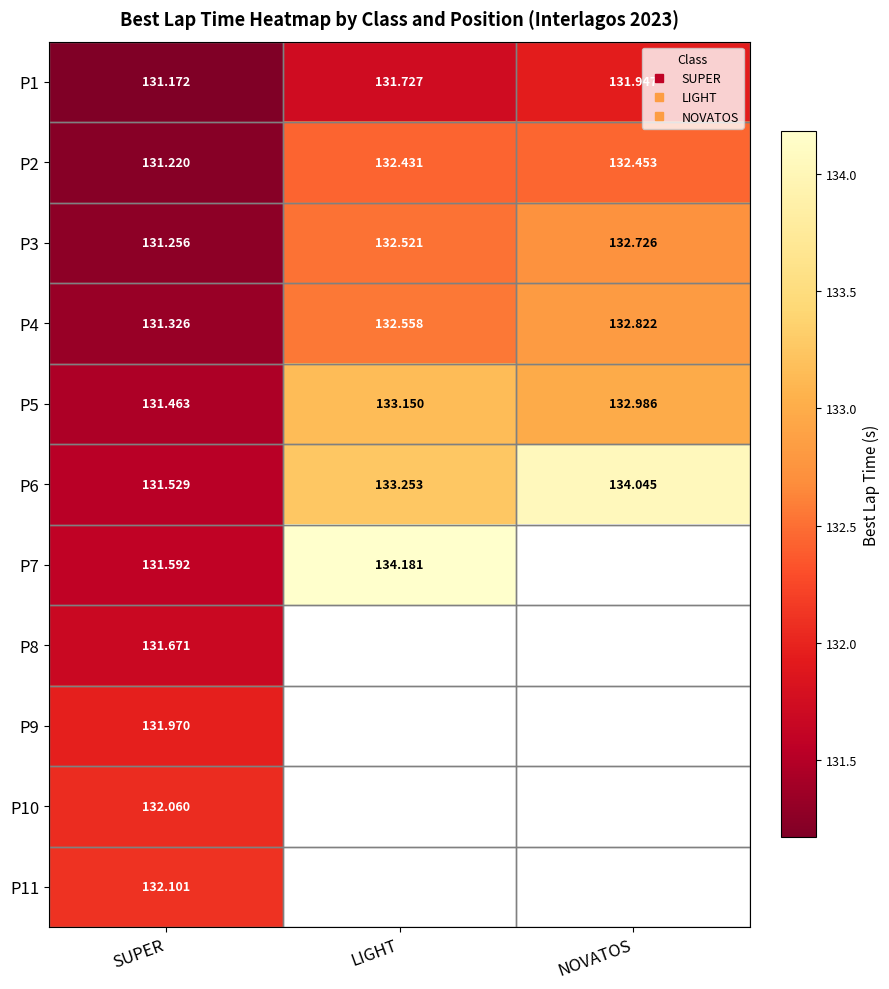

What is the maximum value shown in the chart?

134.2